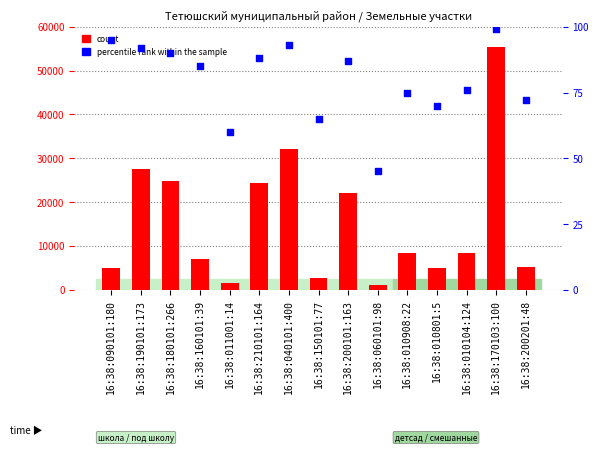

At how many categories does at least one series exceed 9465?

6